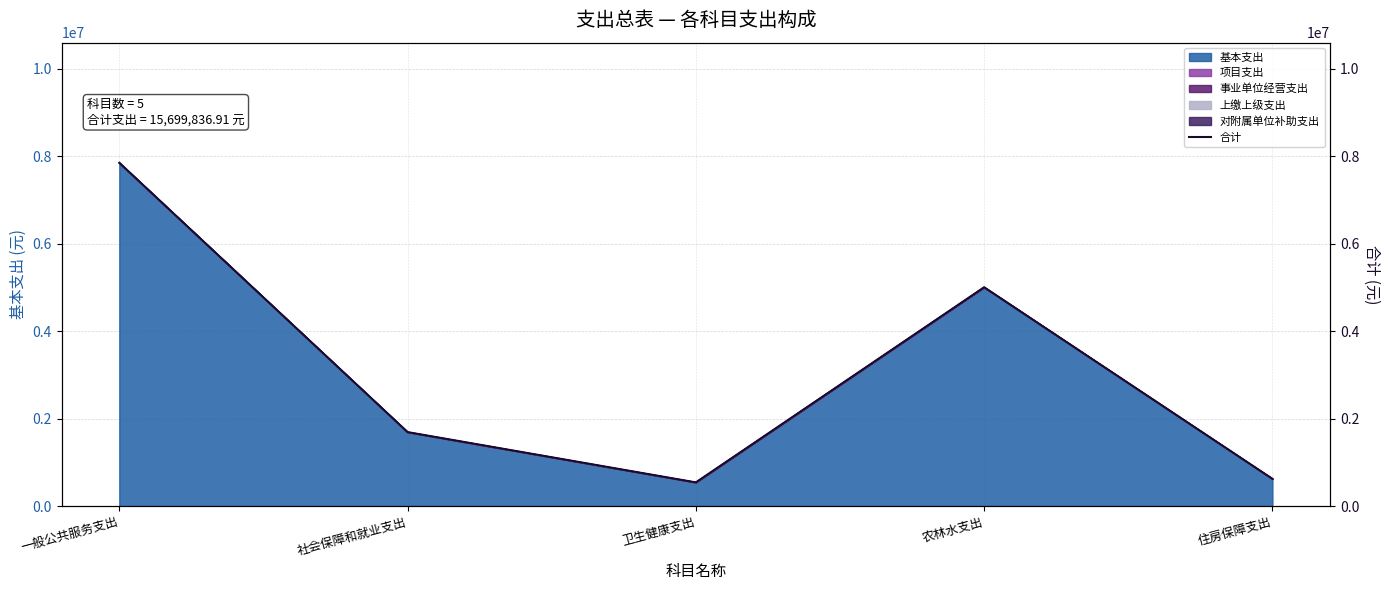

Reading left to right, list all the values displayed in this chart.

一般公共服务支出=7846052.0	社会保障和就业支出=1690075.9	卫生健康支出=540800.3	农林水支出=5001073.2	住房保障支出=621835.6